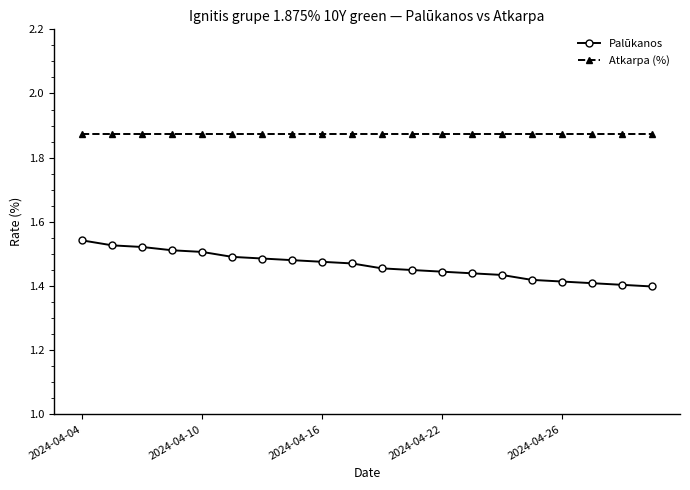

Rank the series by their maximum value, from lowest to highest.

Palūkanos, Atkarpa (%)